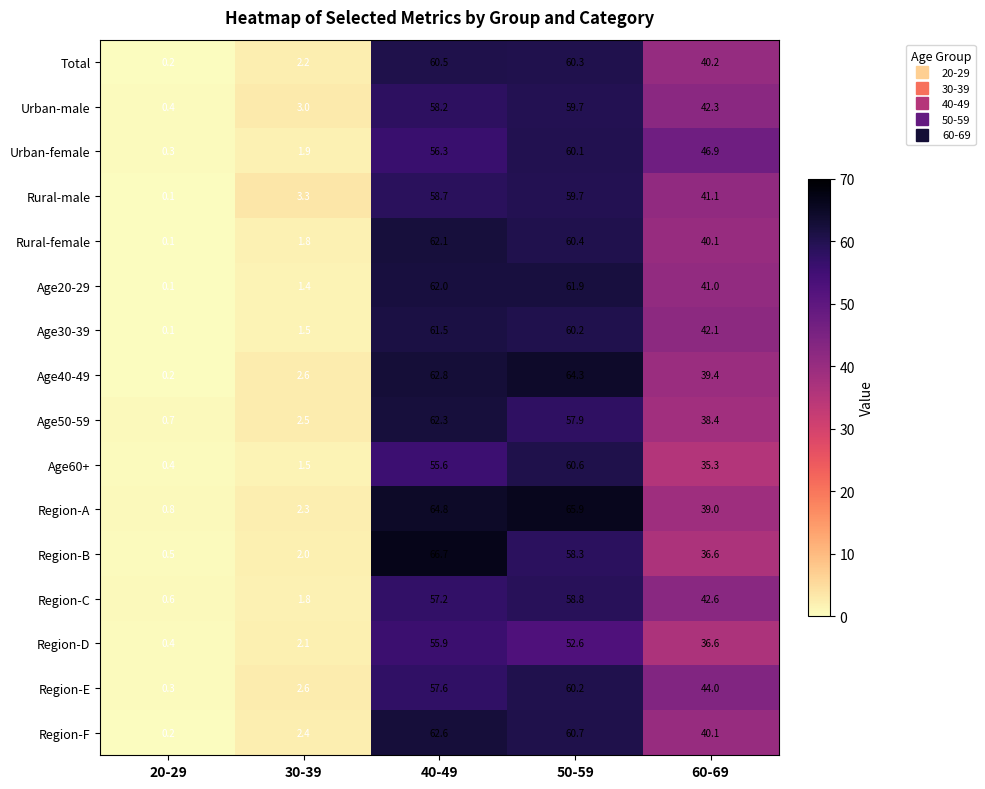

How many data points does each series have?

5